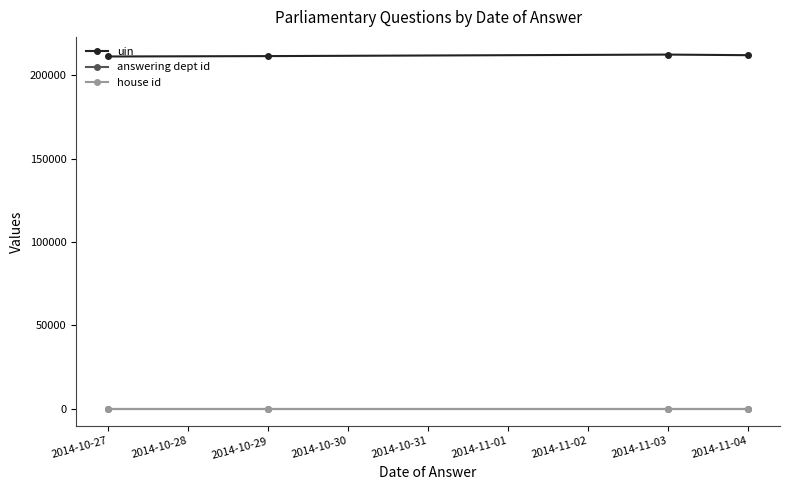

True or false: uin and house id cross at least once.

False